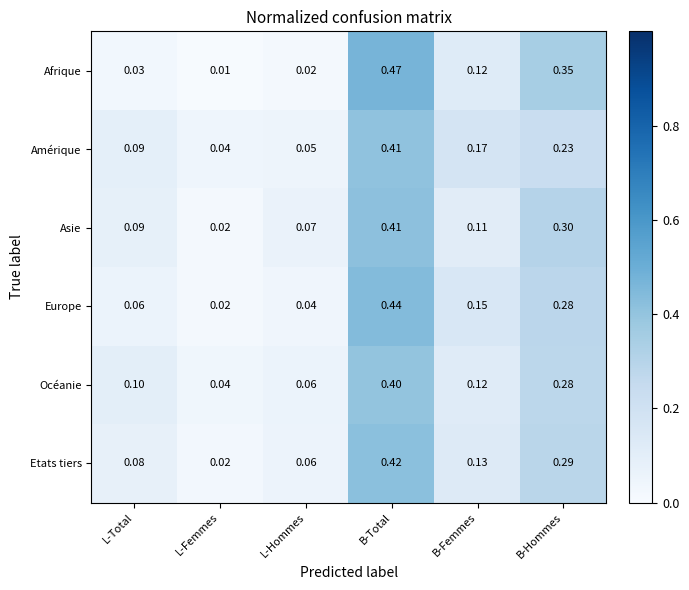

Rank the categories by Amérique value from highest to lowest.

B-Total, B-Hommes, B-Femmes, L-Total, L-Hommes, L-Femmes